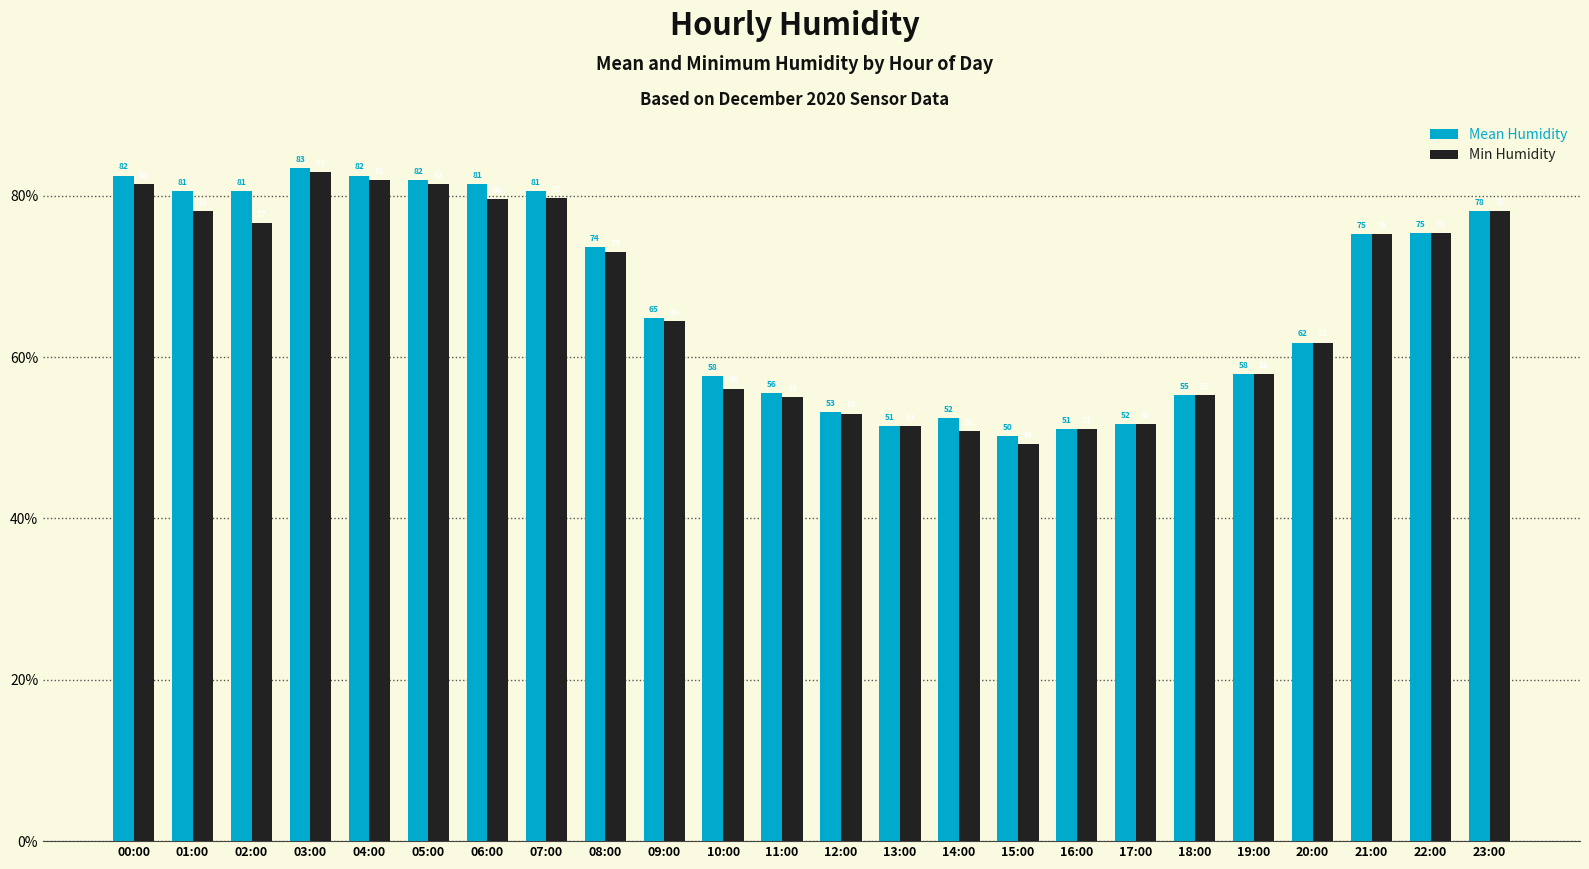

What is the difference between the maximum and minimum values in the Min Humidity series?

33.7